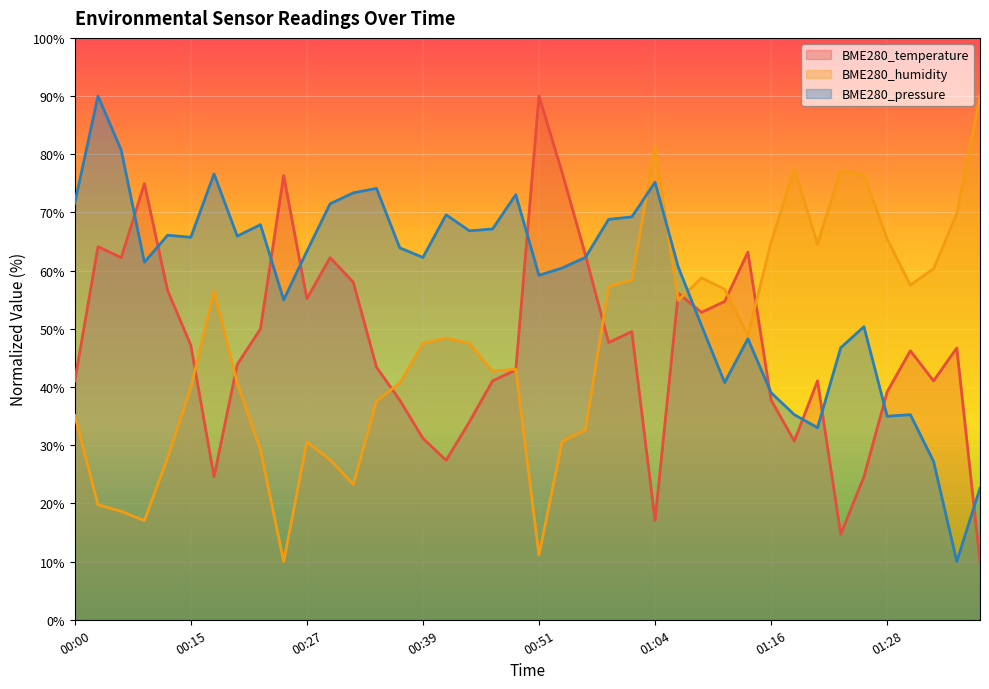

True or false: BME280_pressure and BME280_temperature cross at least once.

True